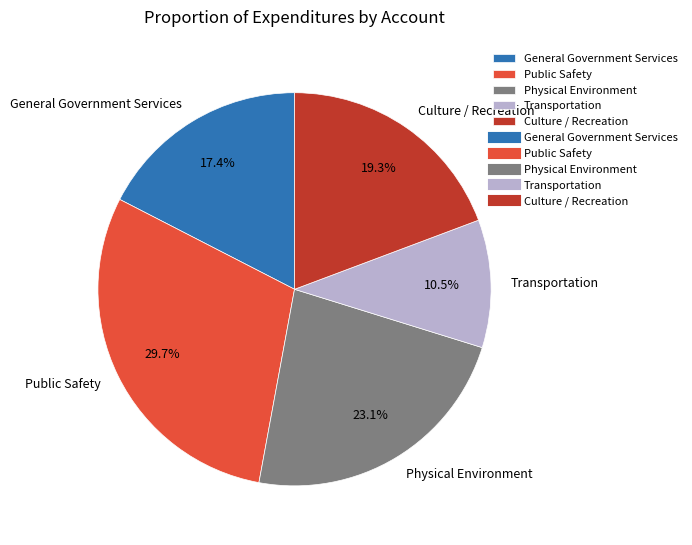

How much of the chart is everything except Physical Environment?

76.9%